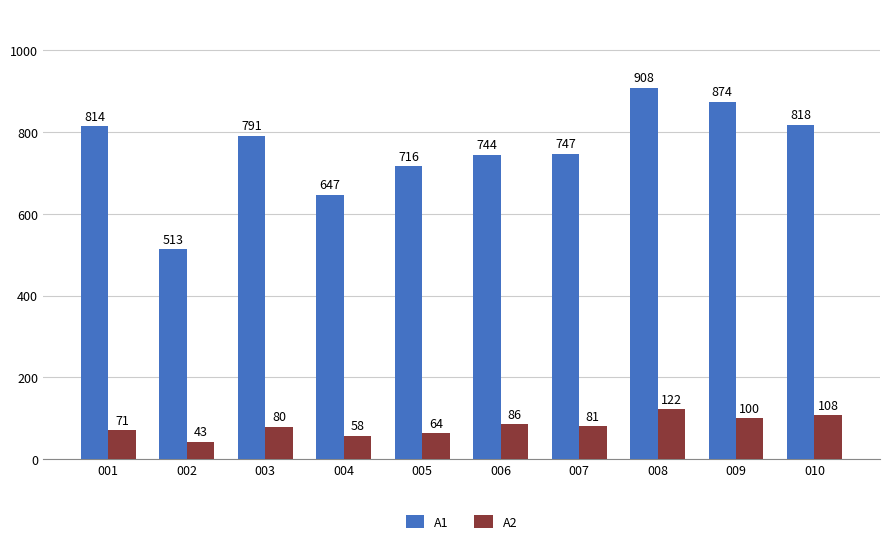

What is the sum of the A2 values at 002 and 003?

123